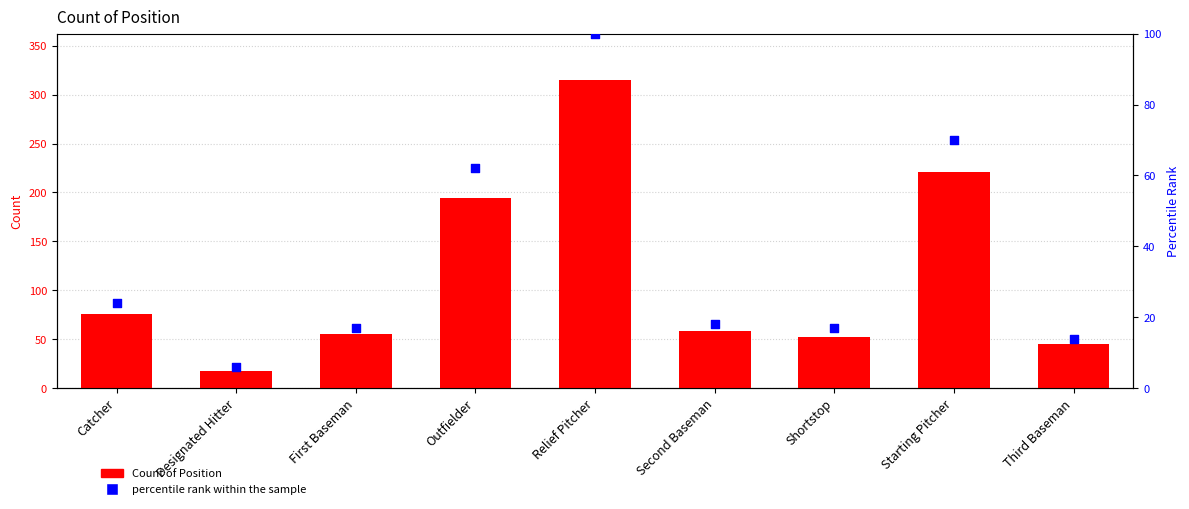

Which series contains the highest Y value?

Count of Position